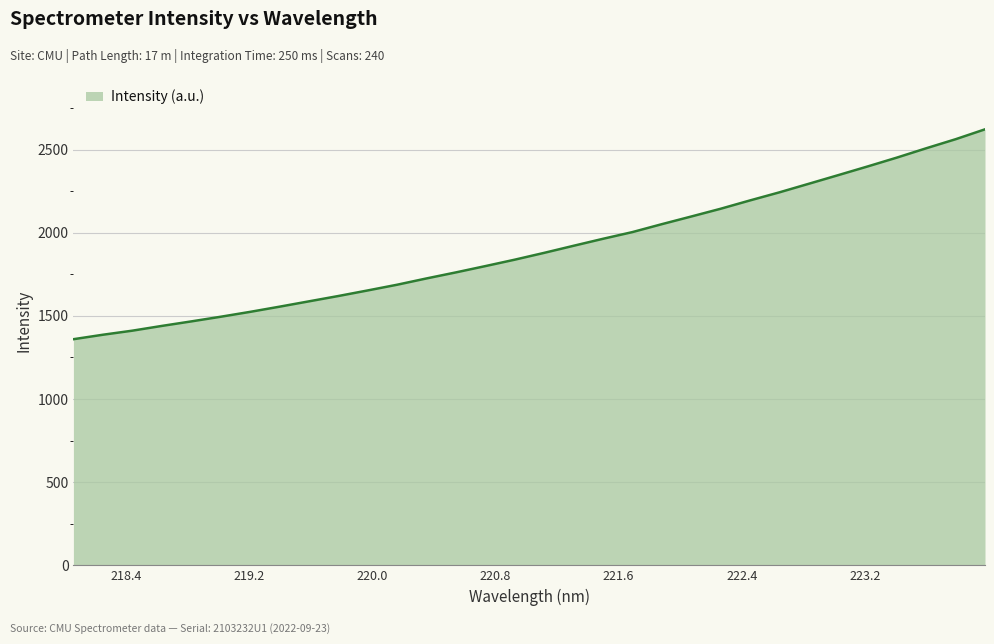

What is the difference between the maximum and minimum values?

1262.1